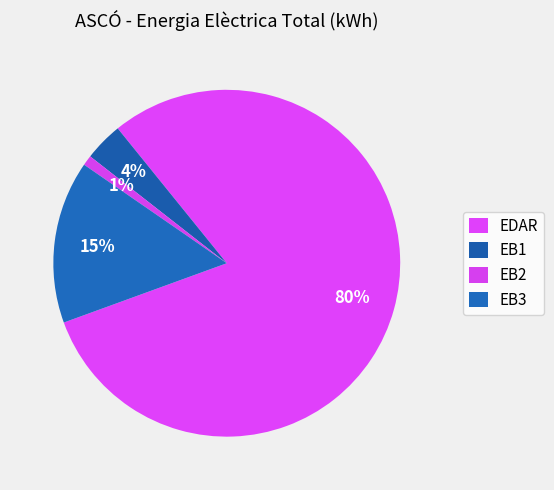

Which has a higher value, EDAR or EB3?

EDAR